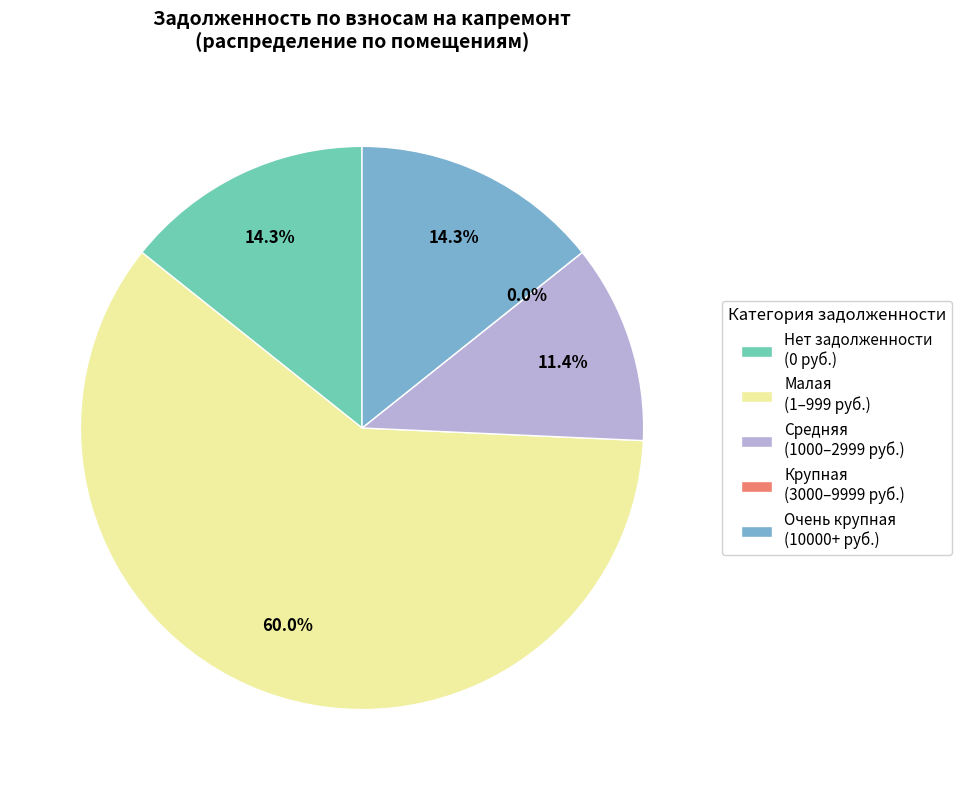

Is the sum of 30 and 16 greater than half?

No